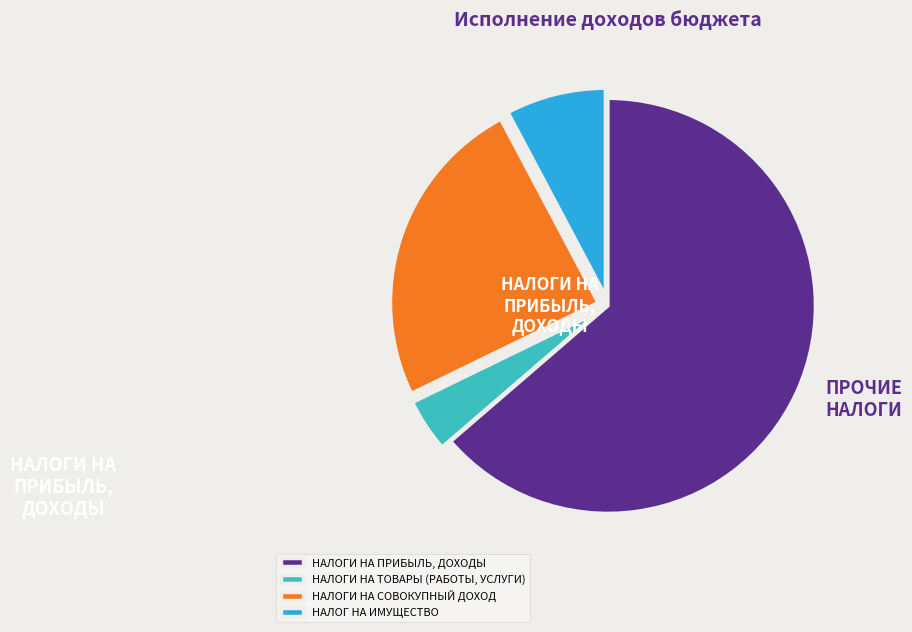

Which category accounts for the majority?

НАЛОГИ НА ПРИБЫЛЬ, ДОХОДЫ